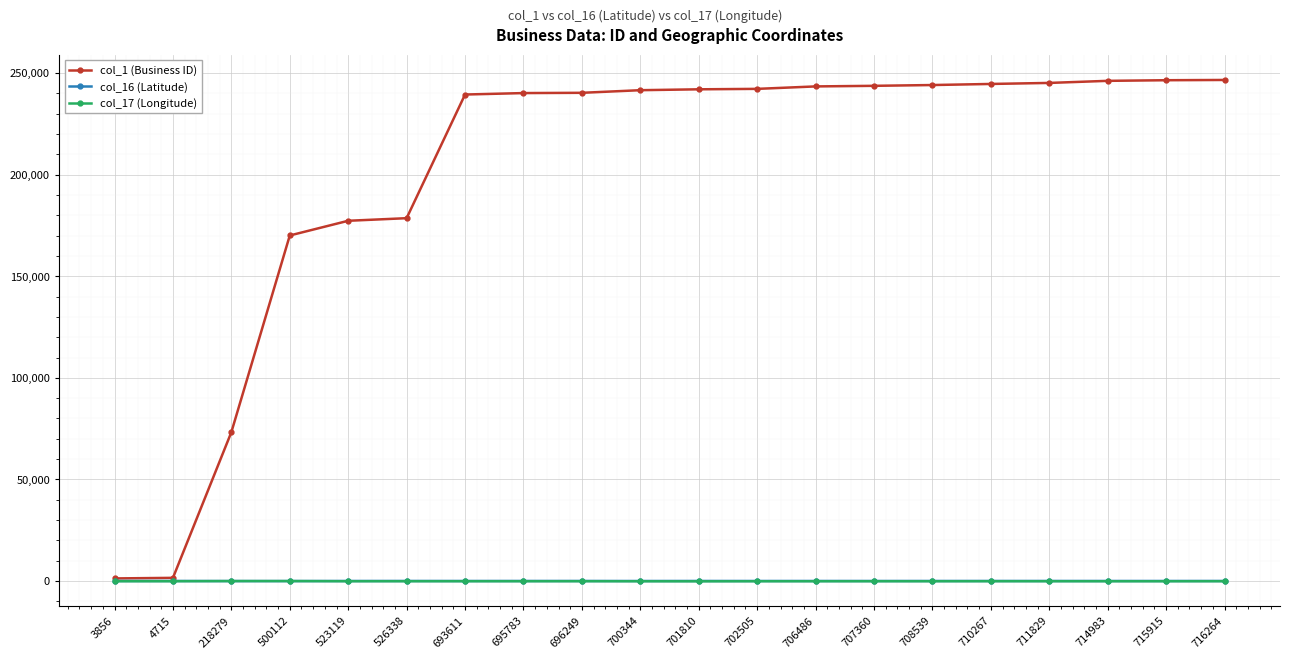

Where is col_1 (Business ID) nearest to the value 123938?

500112